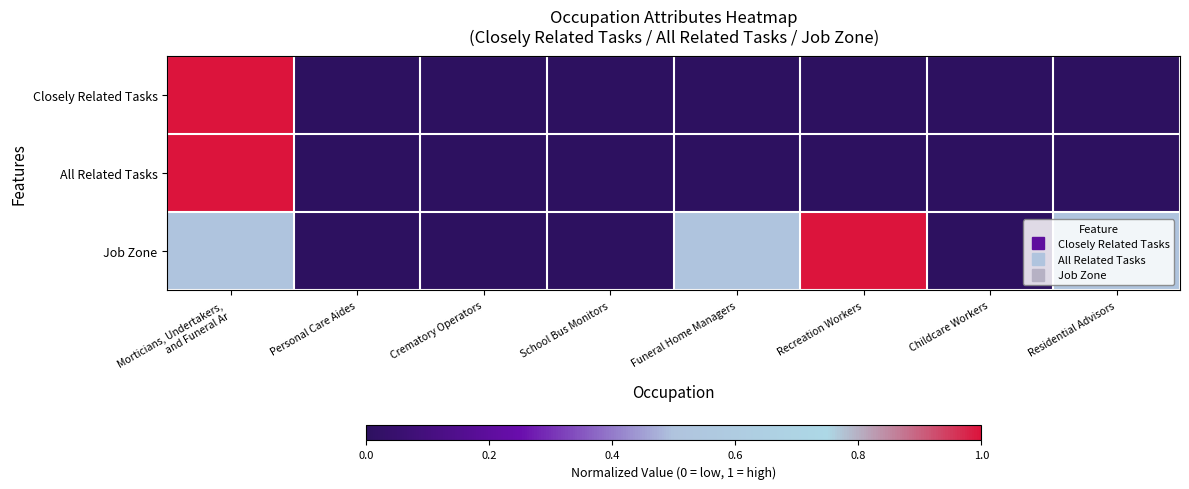

Reading left to right, list all the values displayed in this chart.

Closely Related Tasks: Morticians, Undertakers,
and Funeral Ar=1.0	Personal Care Aides=0.0	Crematory Operators=0.0	School Bus Monitors=0.0	Funeral Home Managers=0.0	Recreation Workers=0.0	Childcare Workers=0.0	Residential Advisors=0.0
All Related Tasks: Morticians, Undertakers,
and Funeral Ar=1.0	Personal Care Aides=0.0	Crematory Operators=0.0	School Bus Monitors=0.0	Funeral Home Managers=0.0	Recreation Workers=0.0	Childcare Workers=0.0	Residential Advisors=0.0
Job Zone: Morticians, Undertakers,
and Funeral Ar=0.5	Personal Care Aides=0.0	Crematory Operators=0.0	School Bus Monitors=0.0	Funeral Home Managers=0.5	Recreation Workers=1.0	Childcare Workers=0.0	Residential Advisors=0.5